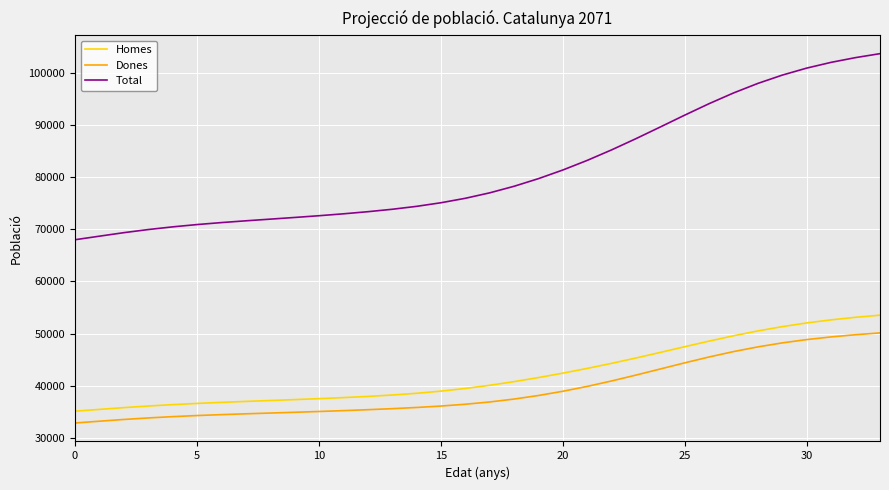

At how many categories does at least one series exceed 50564?

34